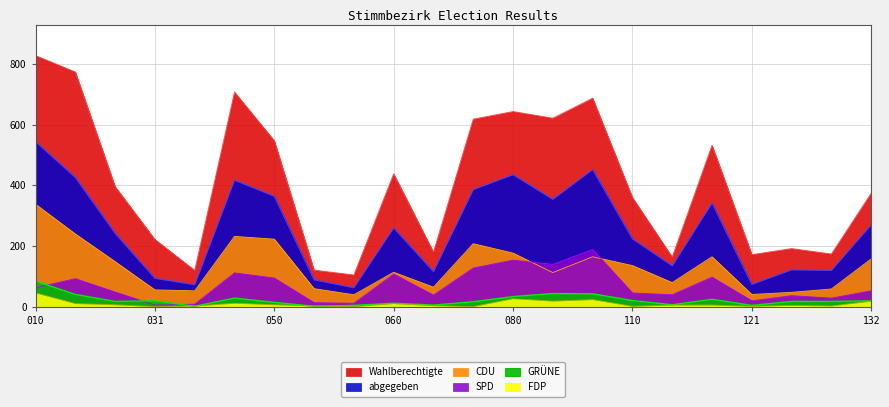

What is the sum of all abgegeben values?

5602